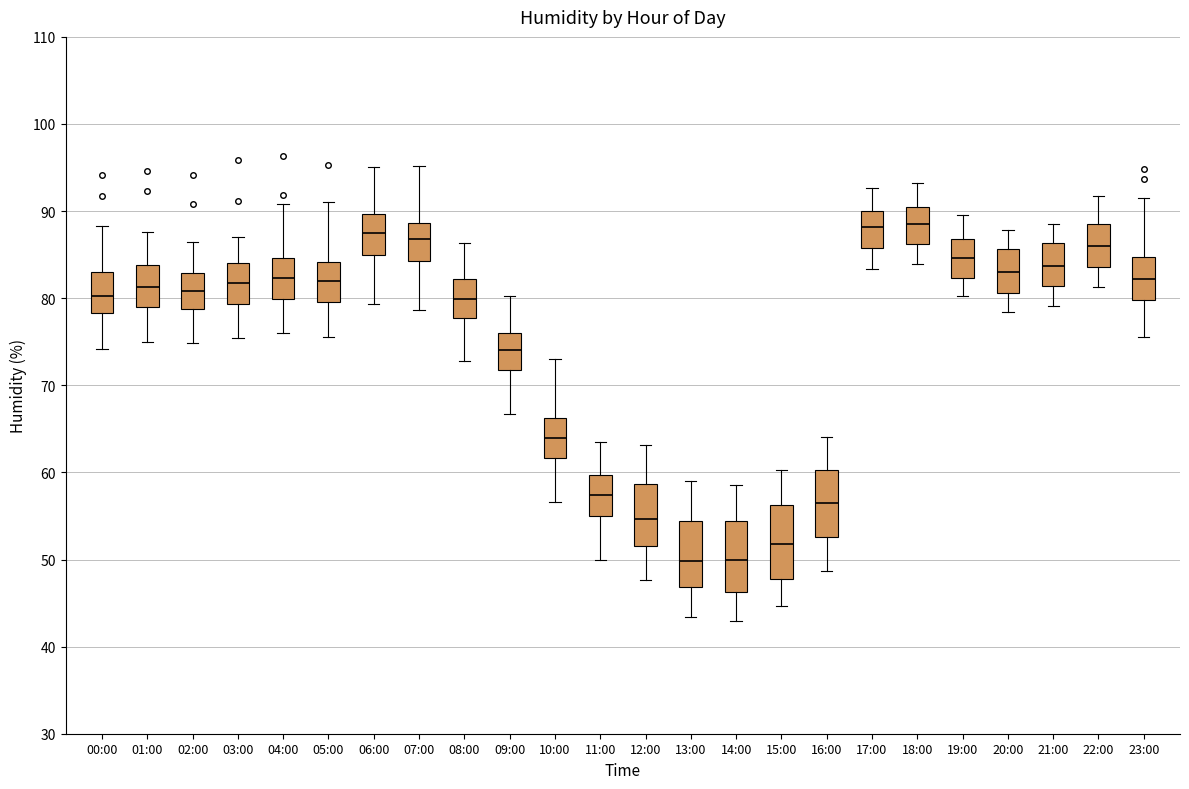

Reading left to right, read every box against the y-axis: the position of its median line, the range the box covers, and the ends of its whiskers. The values are not printed on the chart, so give them approximately, as read against the axis.

00:00: median 80, box 78 to 83, whiskers 74 to 88
01:00: median 81, box 79 to 84, whiskers 75 to 88
02:00: median 81, box 79 to 83, whiskers 75 to 86
03:00: median 82, box 79 to 84, whiskers 75 to 87
04:00: median 82, box 80 to 85, whiskers 76 to 91
05:00: median 82, box 80 to 84, whiskers 76 to 91
06:00: median 87, box 85 to 90, whiskers 79 to 95
07:00: median 87, box 84 to 89, whiskers 79 to 95
08:00: median 80, box 78 to 82, whiskers 73 to 86
09:00: median 74, box 72 to 76, whiskers 67 to 80
10:00: median 64, box 62 to 66, whiskers 57 to 73
11:00: median 57, box 55 to 60, whiskers 50 to 64
12:00: median 55, box 52 to 59, whiskers 48 to 63
13:00: median 50, box 47 to 54, whiskers 43 to 59
14:00: median 50, box 46 to 54, whiskers 43 to 59
15:00: median 52, box 48 to 56, whiskers 45 to 60
16:00: median 57, box 53 to 60, whiskers 49 to 64
17:00: median 88, box 86 to 90, whiskers 83 to 93
18:00: median 89, box 86 to 91, whiskers 84 to 93
19:00: median 85, box 82 to 87, whiskers 80 to 90
20:00: median 83, box 81 to 86, whiskers 78 to 88
21:00: median 84, box 81 to 86, whiskers 79 to 89
22:00: median 86, box 84 to 89, whiskers 81 to 92
23:00: median 82, box 80 to 85, whiskers 76 to 92